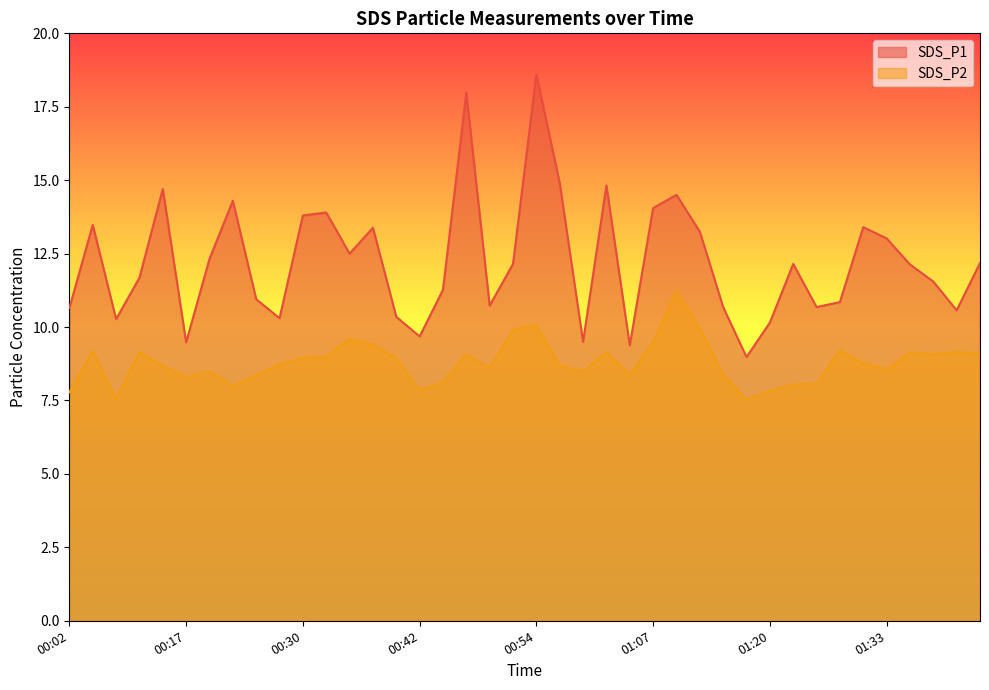

What is the total value across all series at 01:15?

19.1